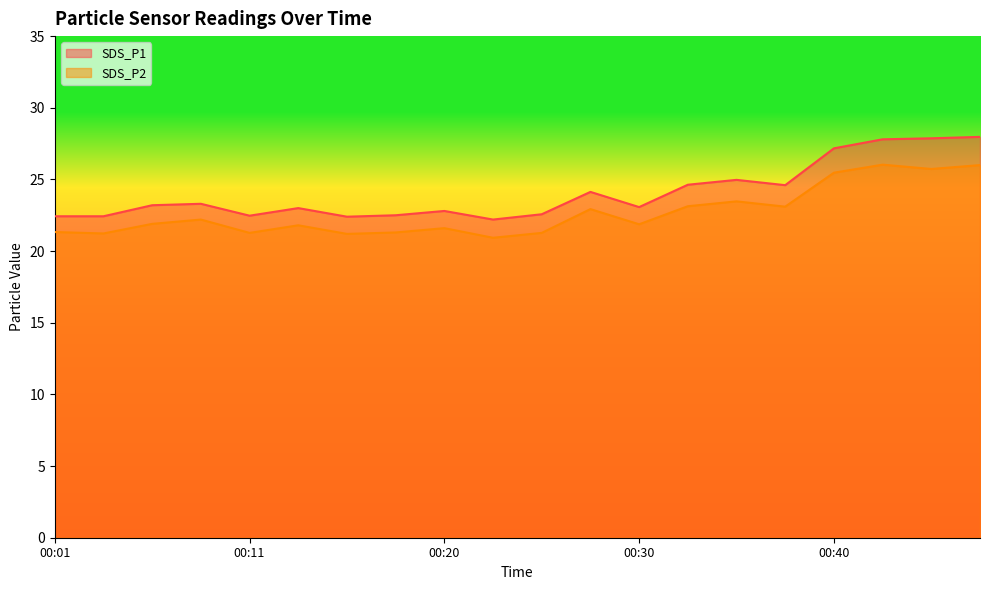

What is the minimum value for SDS_P2?

20.9